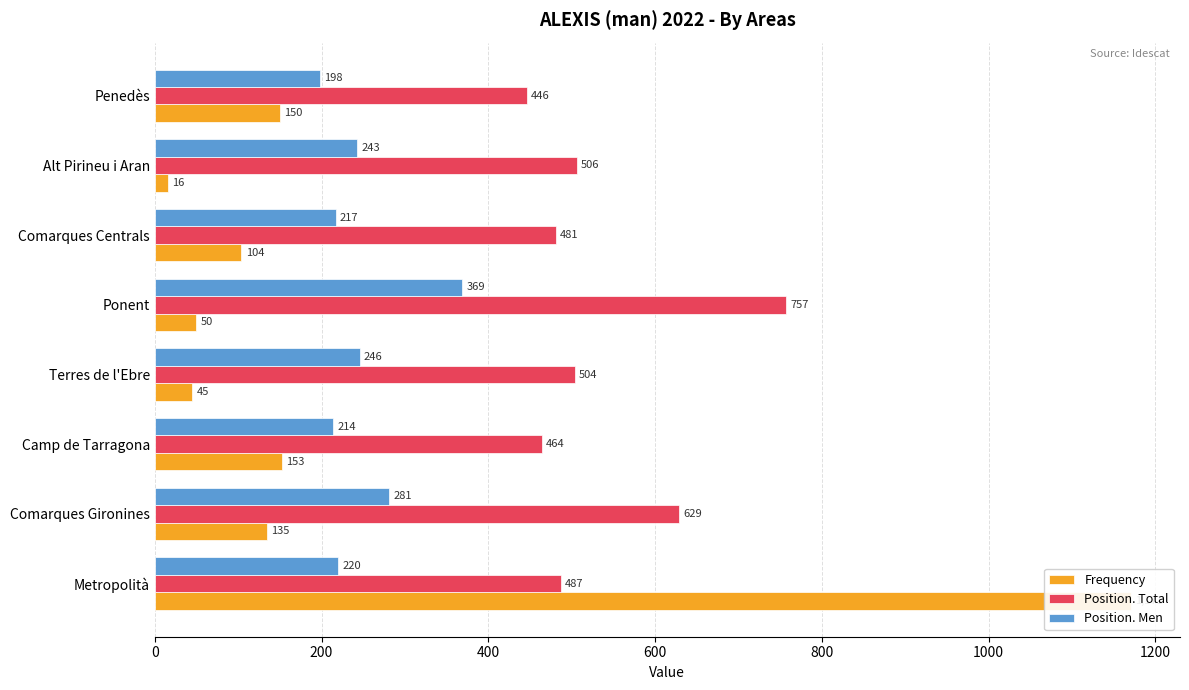

Which series has the largest total across all categories?

Position. Total